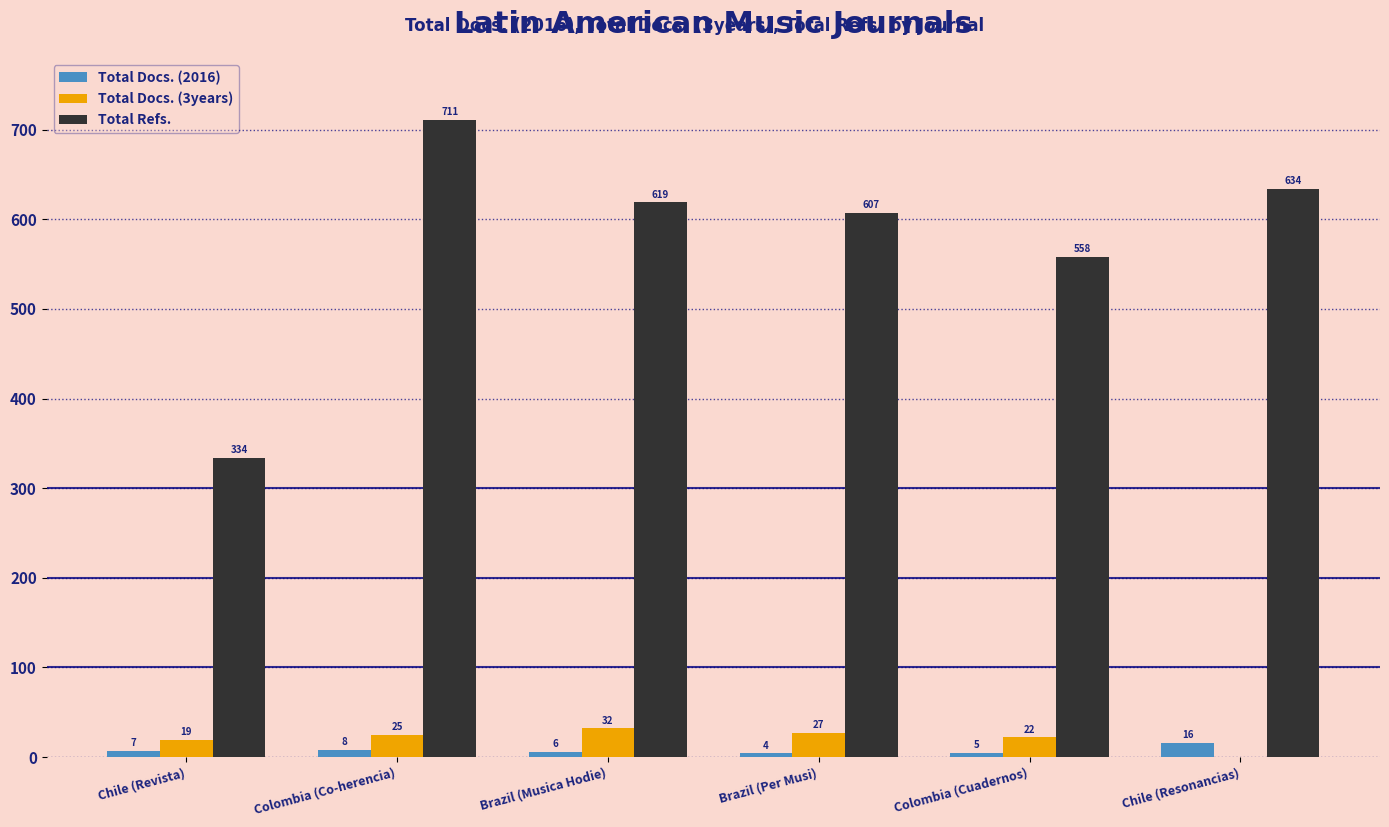

Where is Total Docs. (3years) nearest to the value 16?

Chile (Revista)